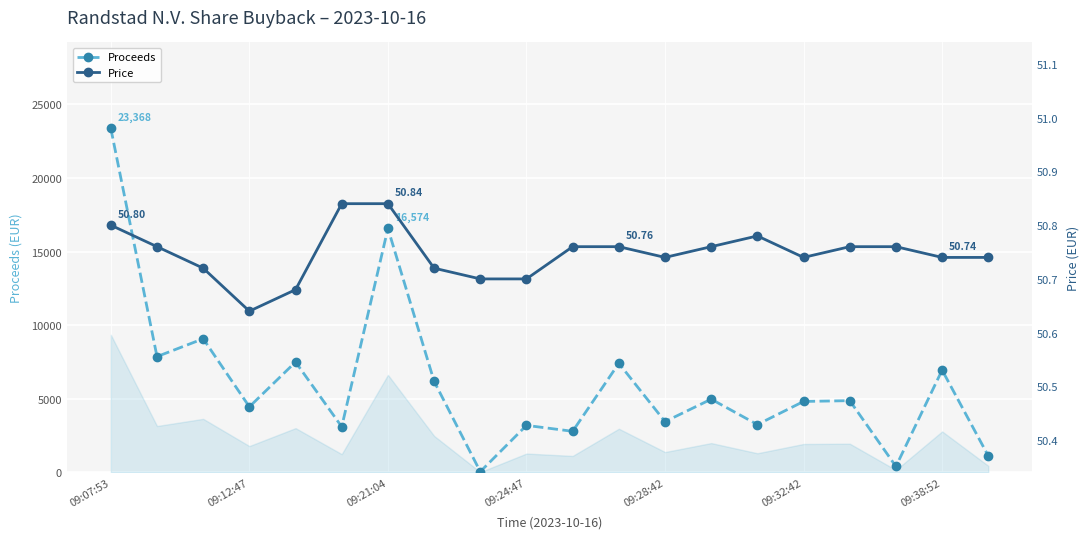

Count the Price values in the range 50 to 51.

20